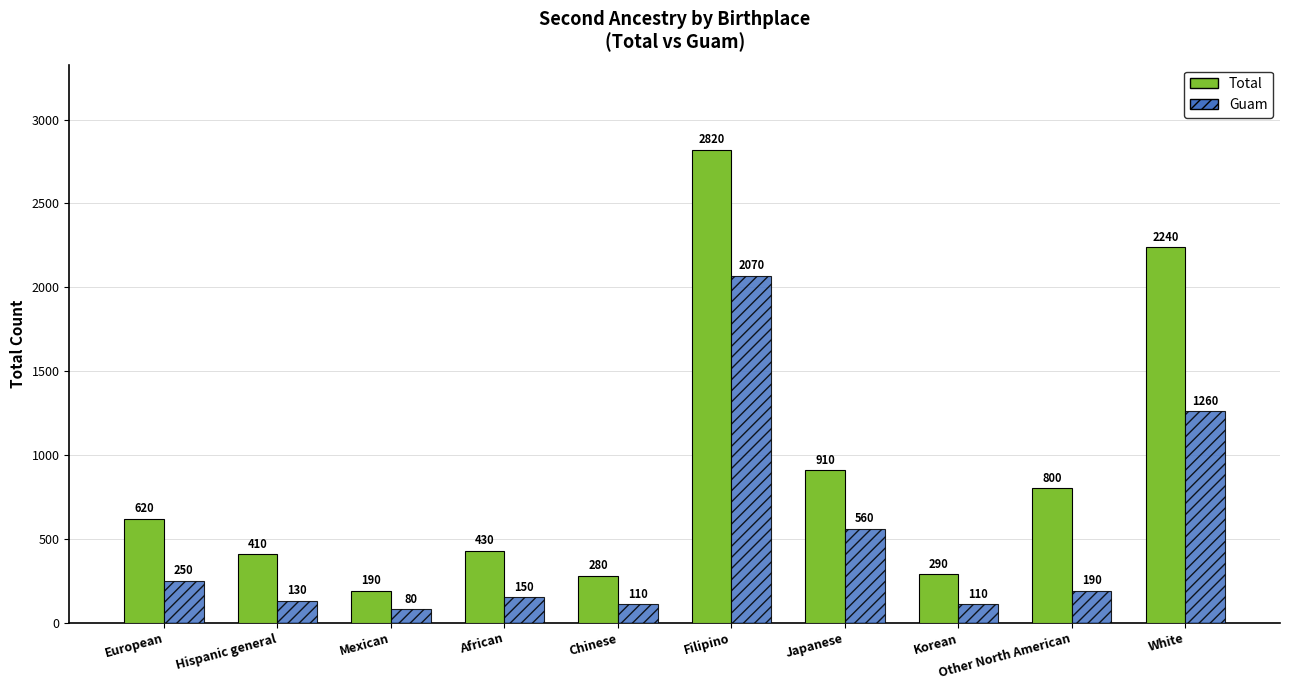

Which series has the largest total across all categories?

Total